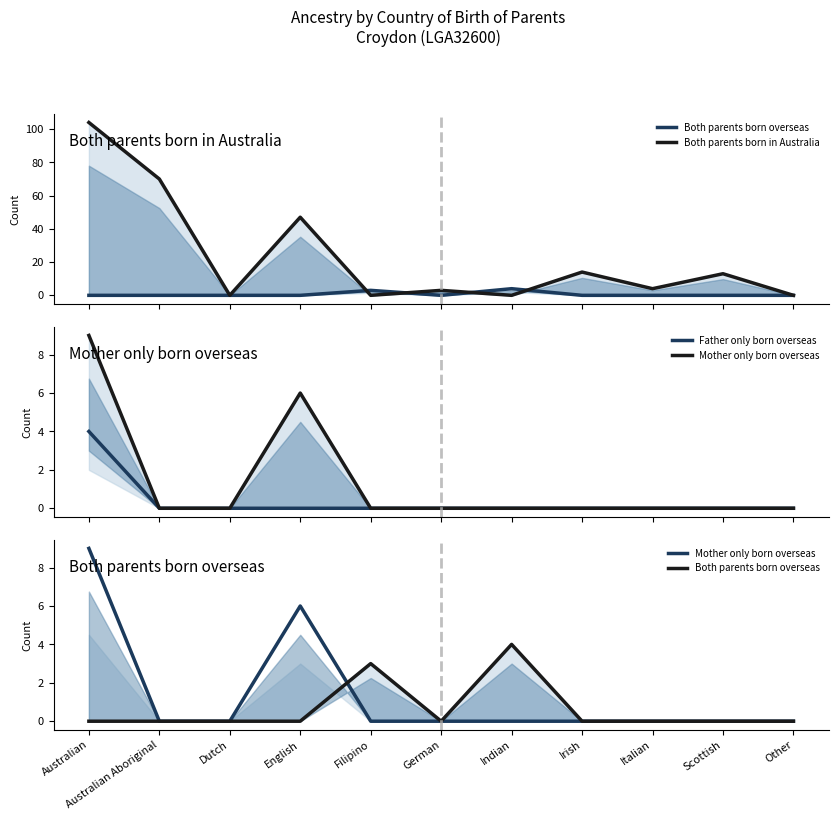

How many lines are shown in the chart?

4